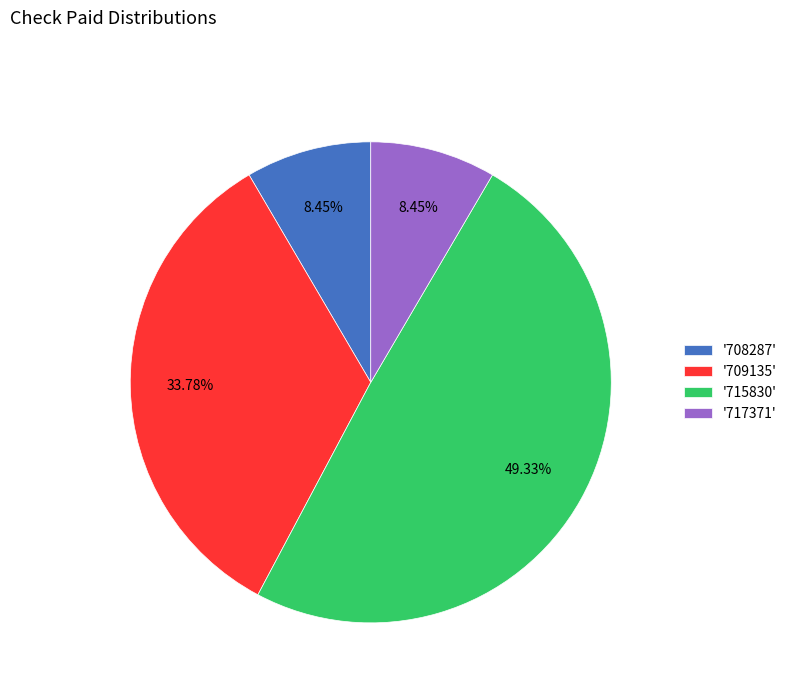

Which has a higher value, '709135' or '715830'?

'715830'